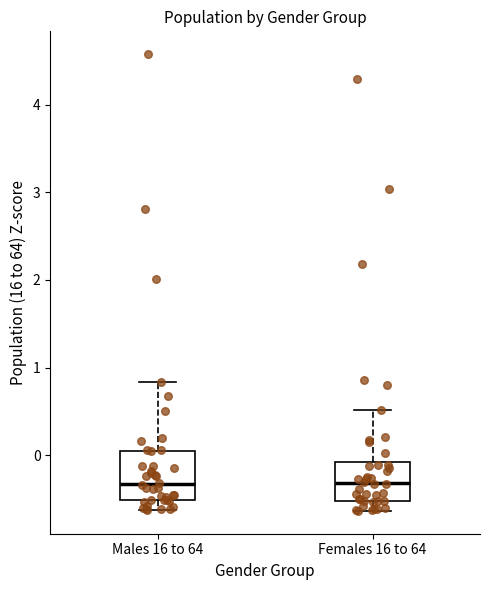

Reading left to right, read every box against the y-axis: the position of its median line, the range the box covers, and the ends of its whiskers. The values are not printed on the chart, so give them approximately, as read against the axis.

Males 16 to 64: median -0.3, box -0.5 to 0.1, whiskers -0.6 to 0.8
Females 16 to 64: median -0.3, box -0.5 to -0.1, whiskers -0.6 to 0.5